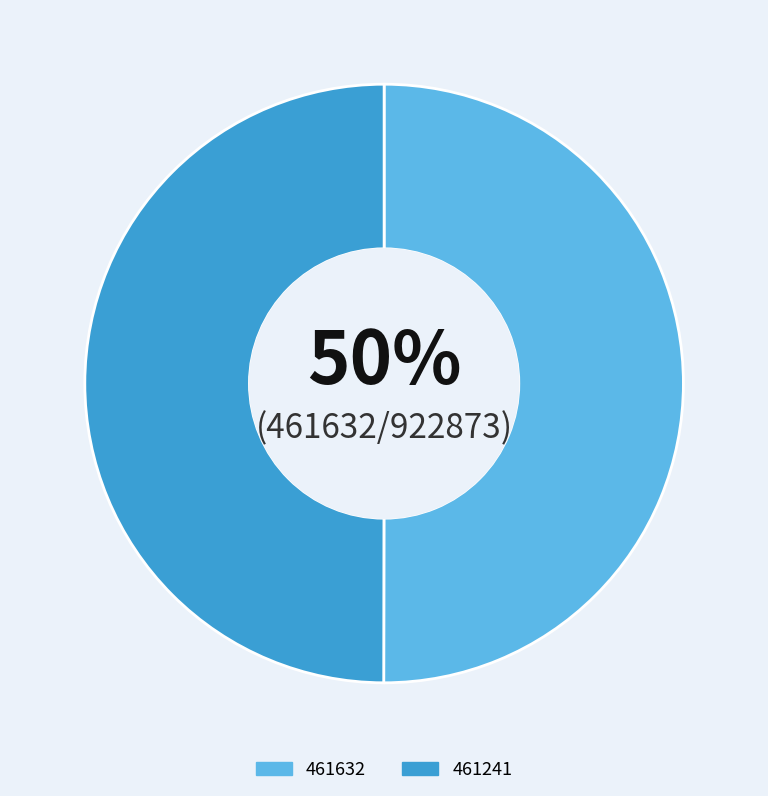

Do 461632 and 461241 together represent more than half of the pie?

Yes